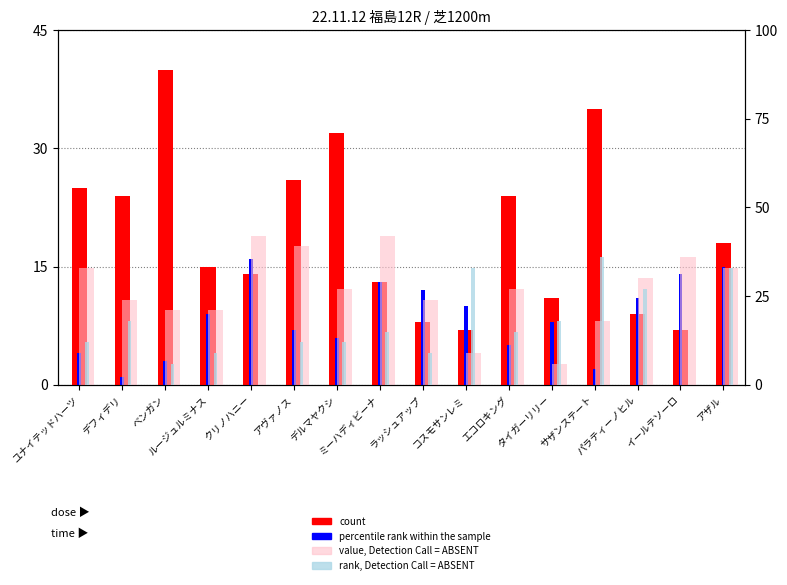

True or false: rank, Detection Call = ABSENT has a value of 47 at サザンステート.

False